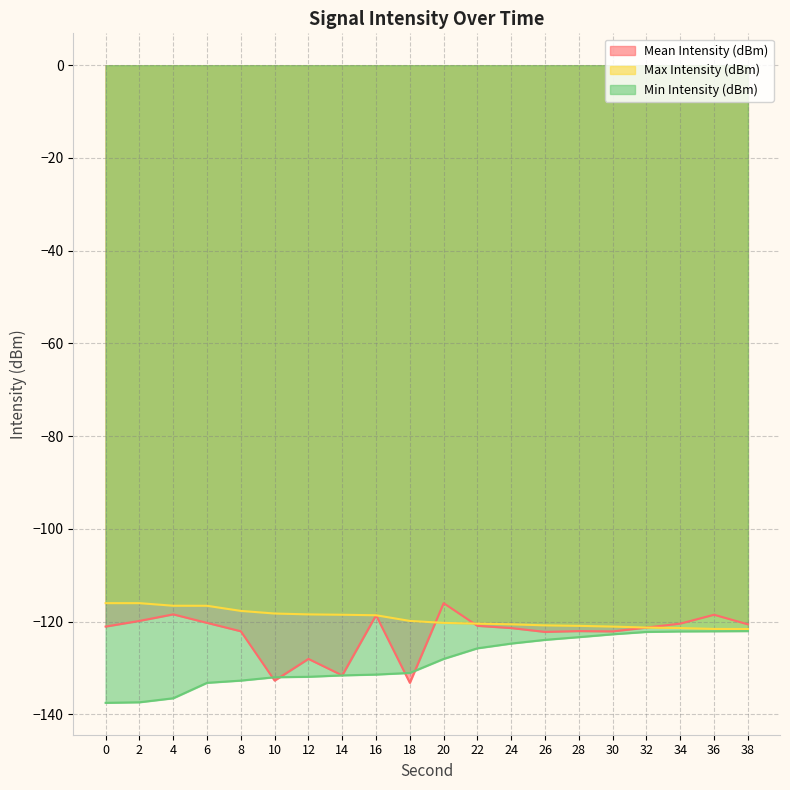

The value of Mean Intensity (dBm) at 24 is -121.4. True or false?

True